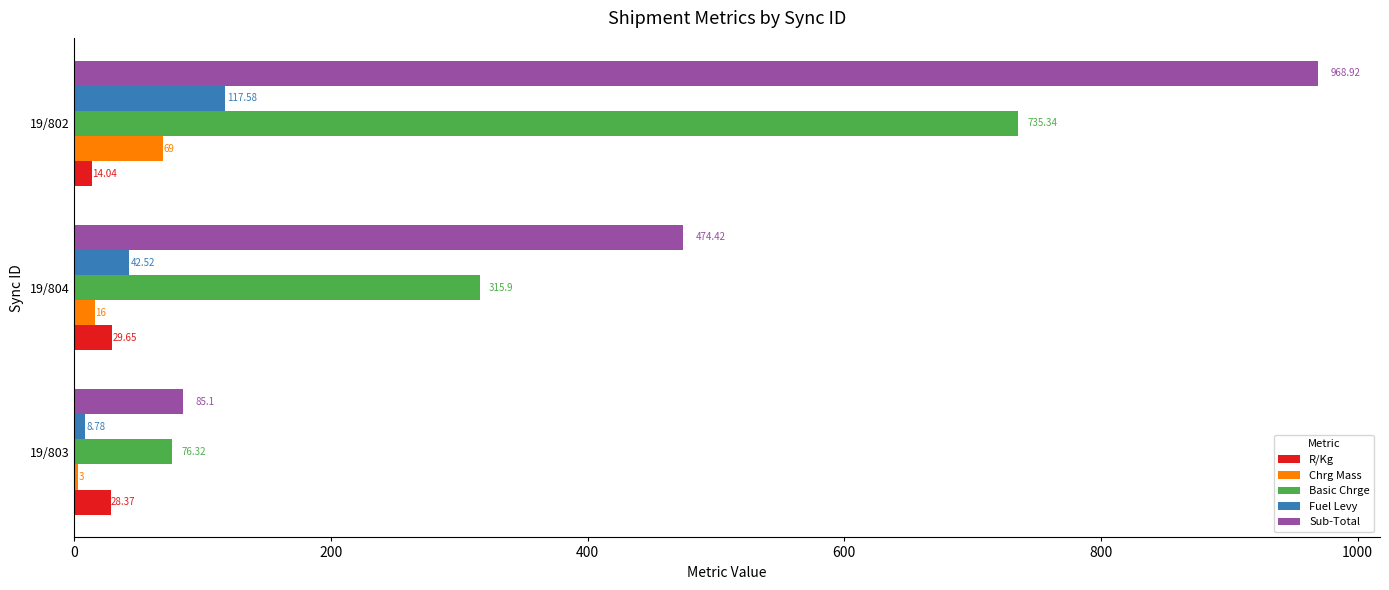

At which label is Fuel Levy closest to 63?

19/804